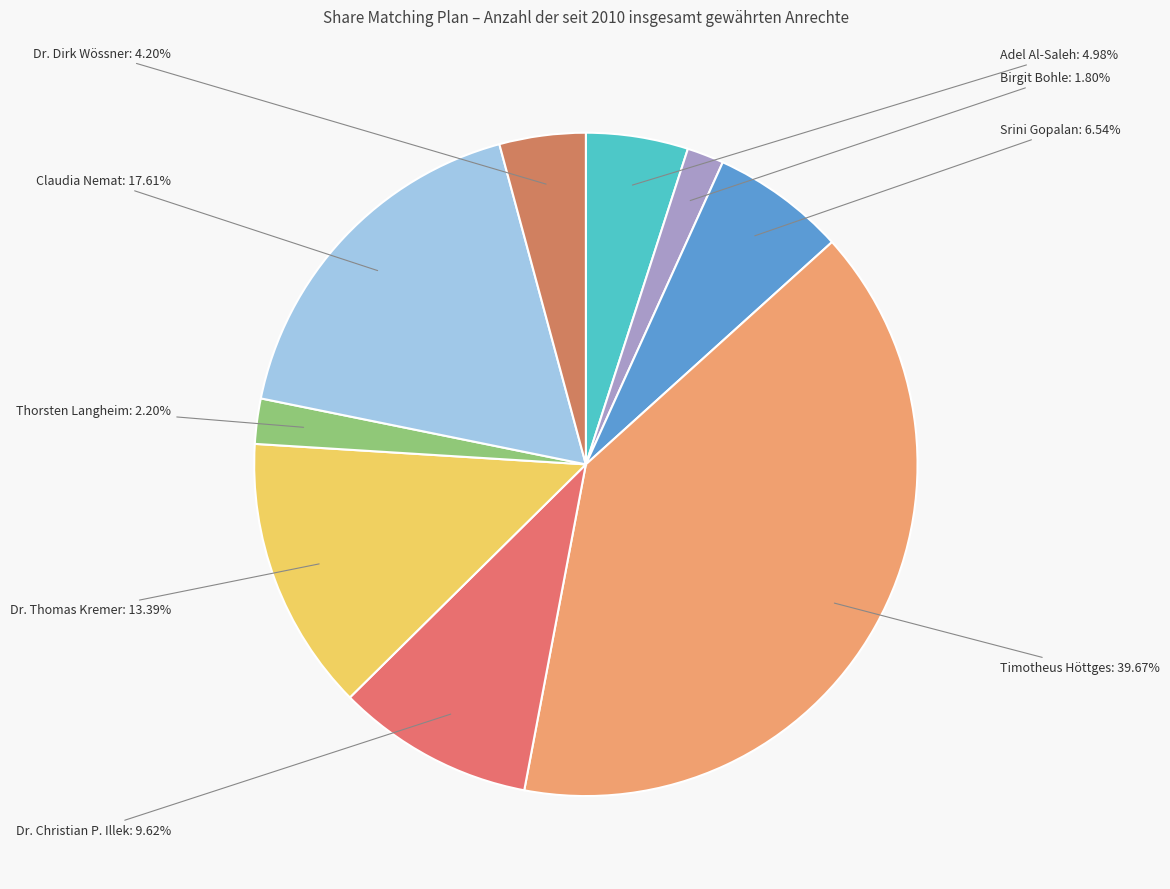

What is the largest slice in the pie chart?

Timotheus Höttges